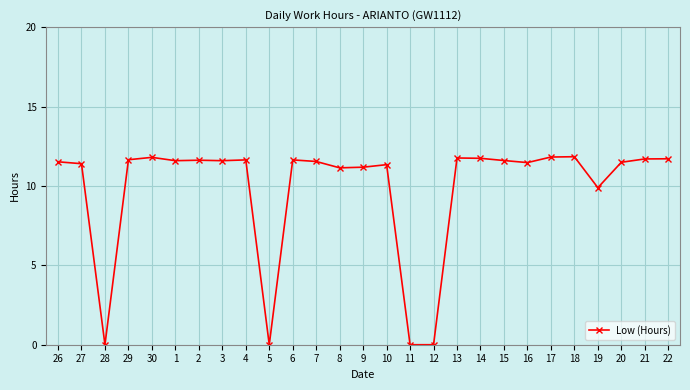

What is the value of the 7th point from the left?

11.6